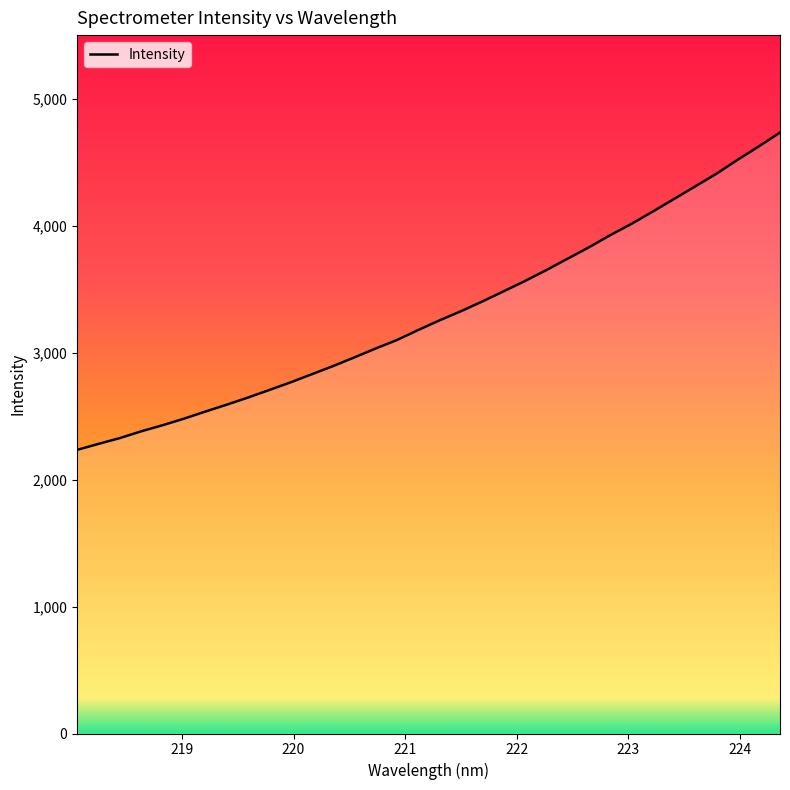

How many lines are shown in the chart?

1